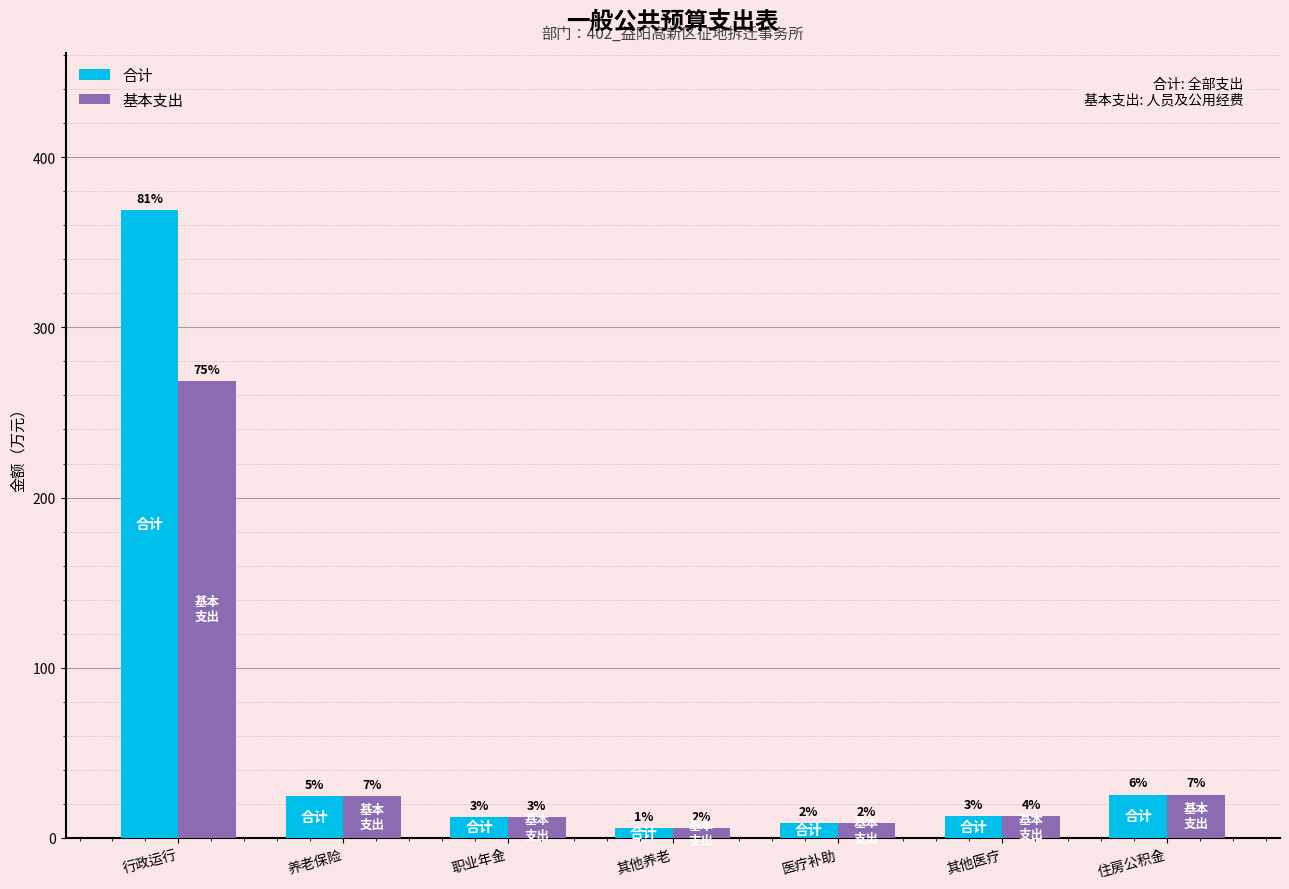

What is the average value of the 基本支出 series?

51.1